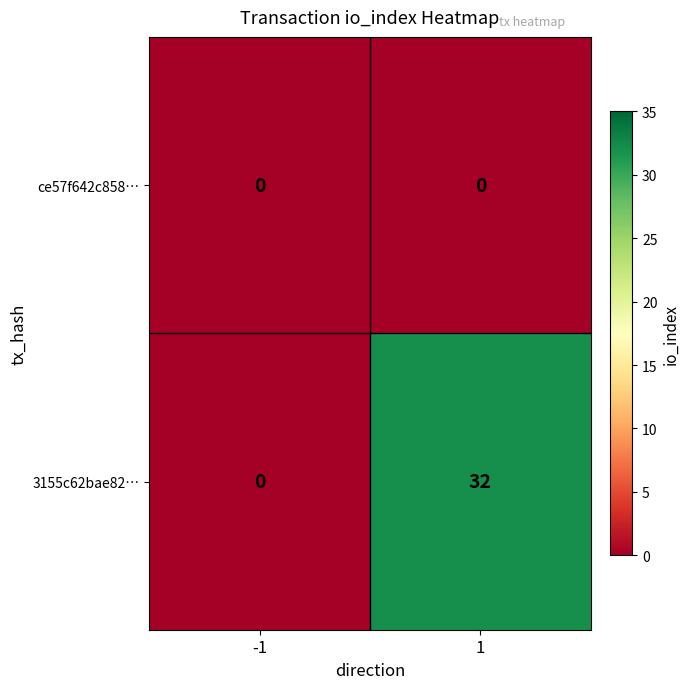

Reading left to right, list all the values displayed in this chart.

ce57f642c858…: 0	0
3155c62bae82…: 0	32